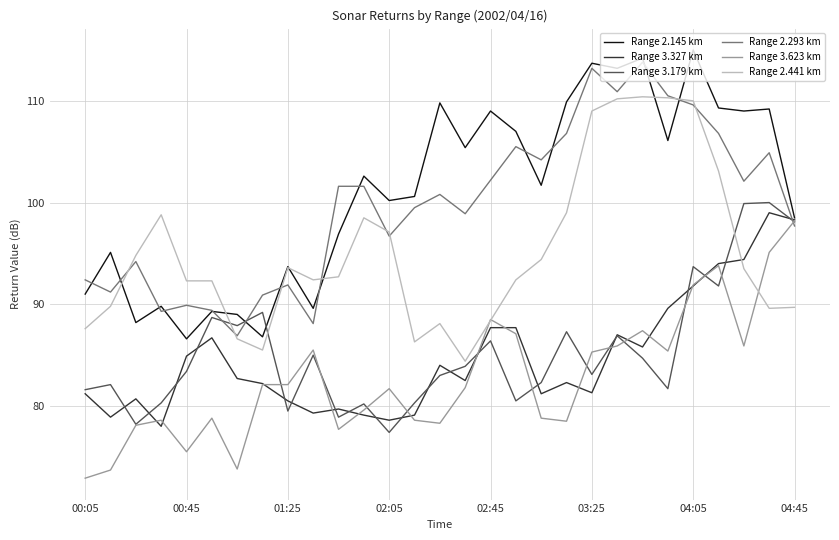

Count the number of categories in the chart.

29